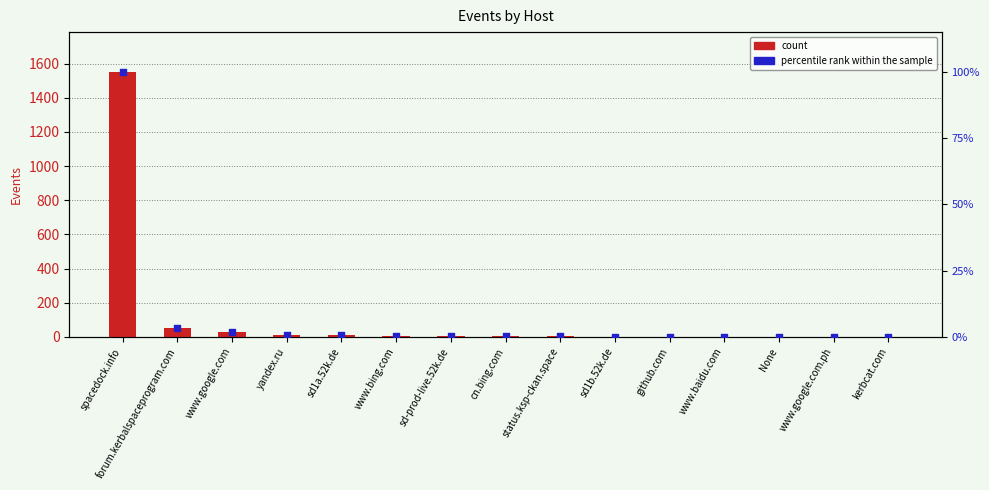

Which series has the largest total across all categories?

count